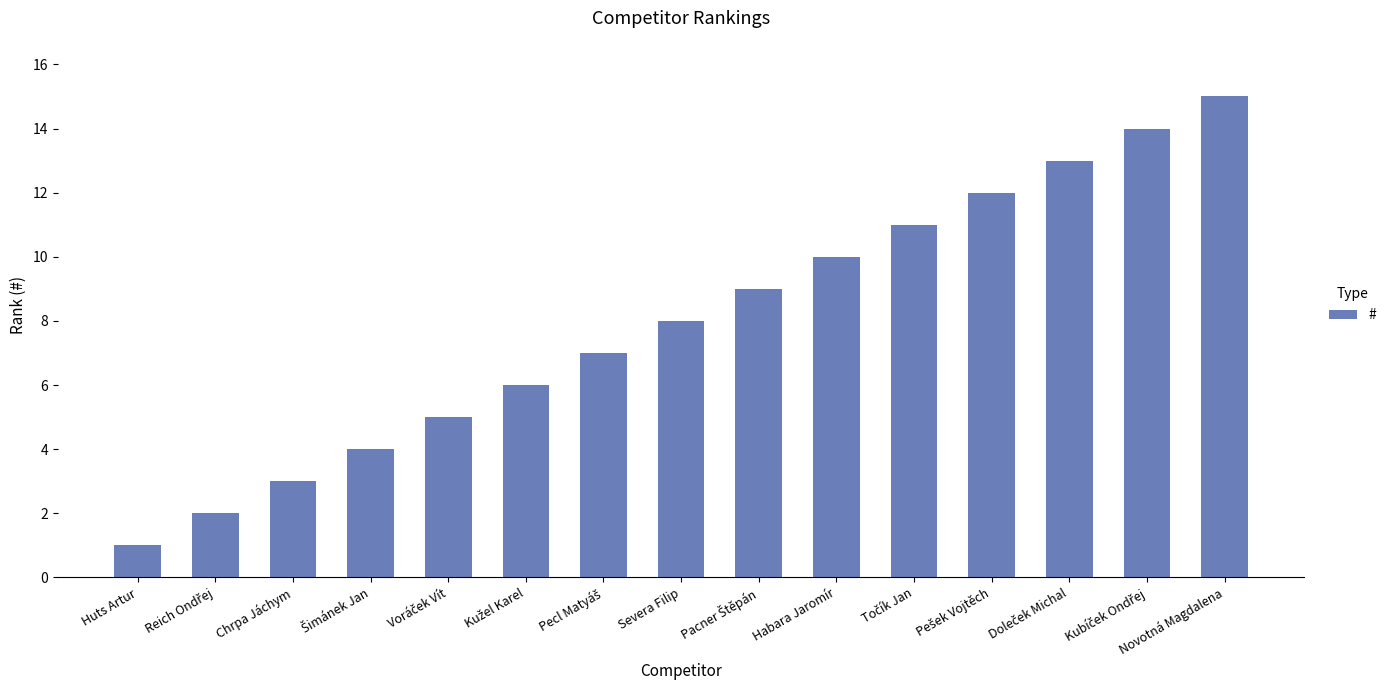

What is the difference between the second highest and minimum values?

13